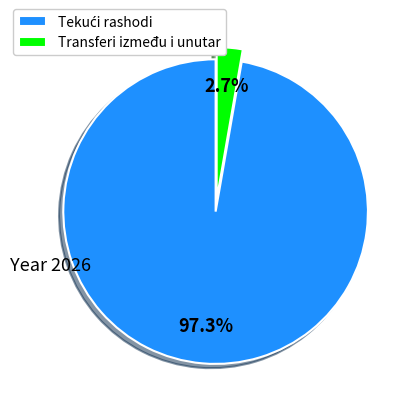

True or false: Transferi između i unutar accounts for 3% of the total.

True